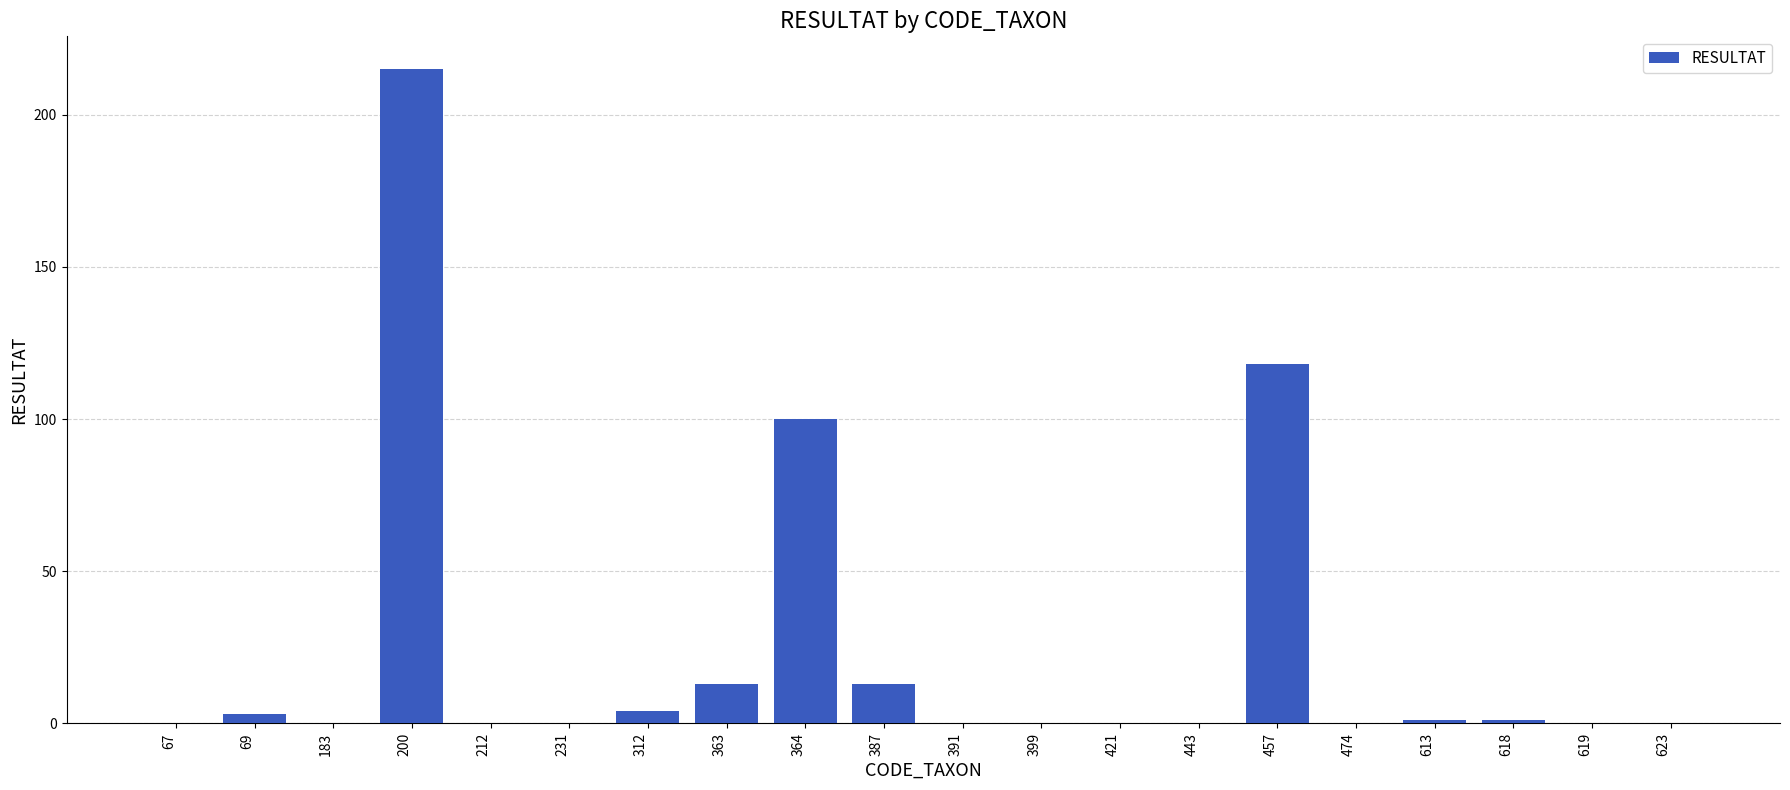

What is the difference between the values at 421 and 312?

4